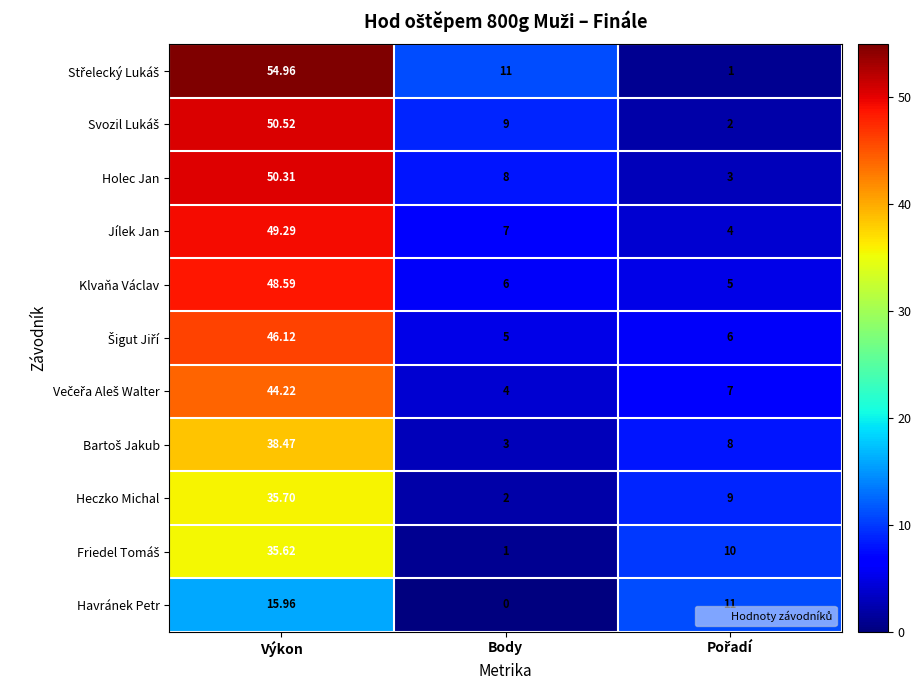

How many series are shown in this chart?

11